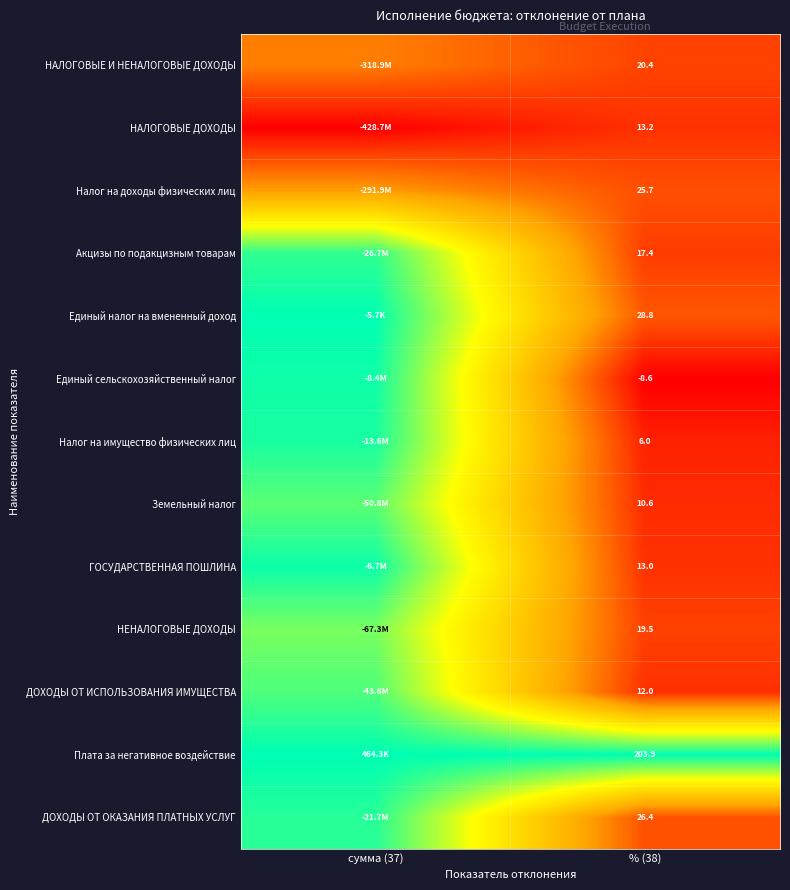

Which category has the highest value across all series?

сумма (37)